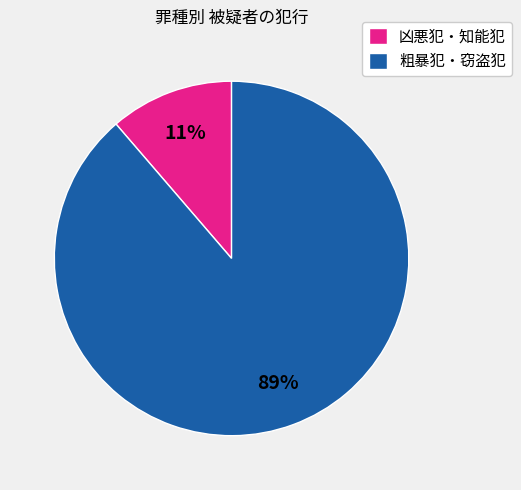

Count the number of slices in the pie.

2